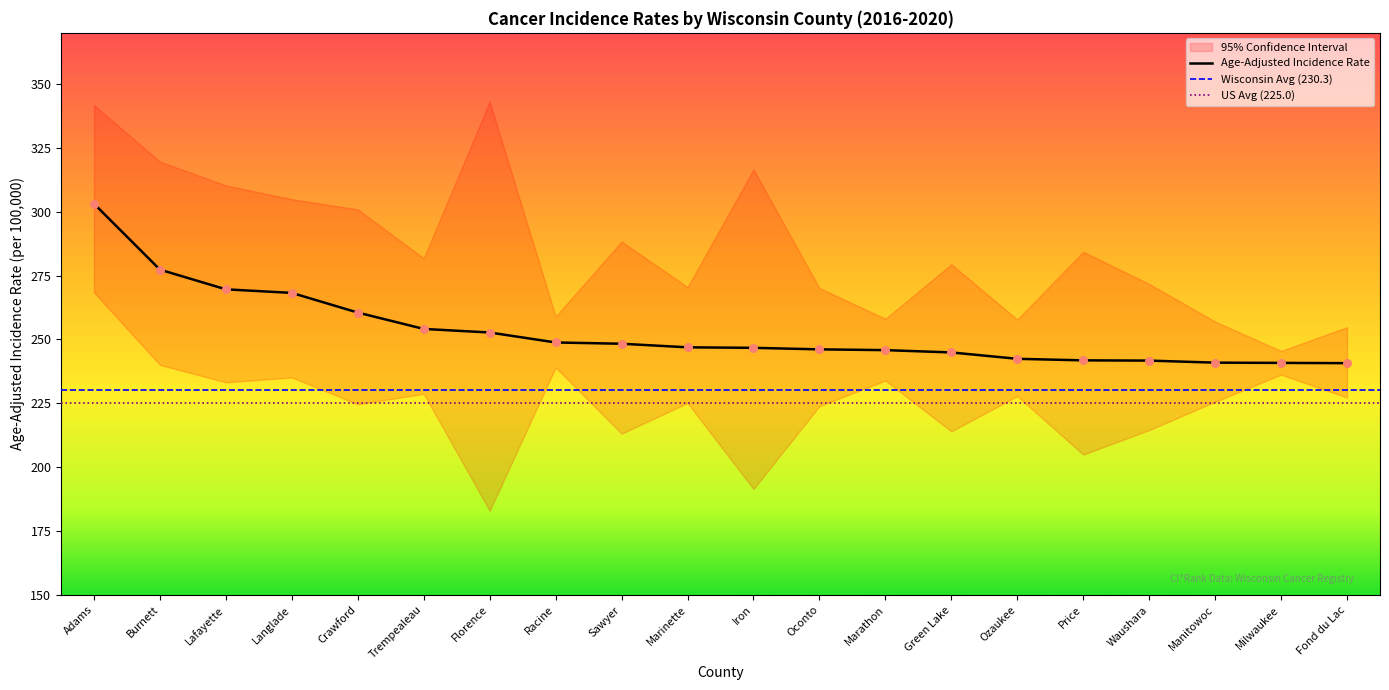

Which series has the widest spread of Y values?

Upper 95% CI